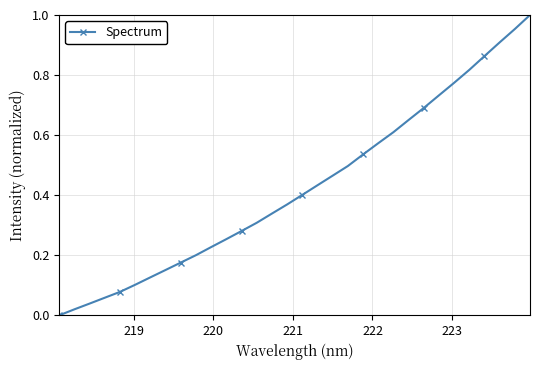

True or false: the data has more than 2 interior local peaks.

False